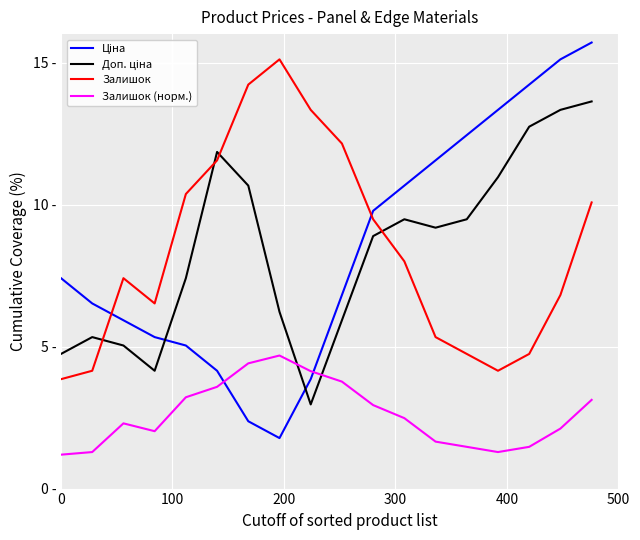

Does the chart have visible grid lines?

Yes